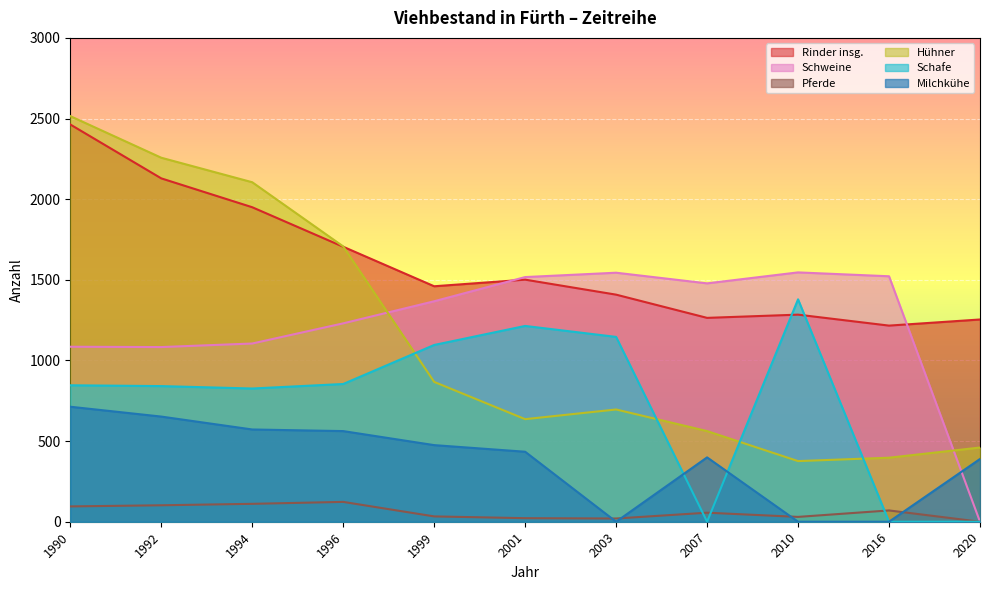

What is the difference between the second highest and minimum values in the Schafe series?

1214